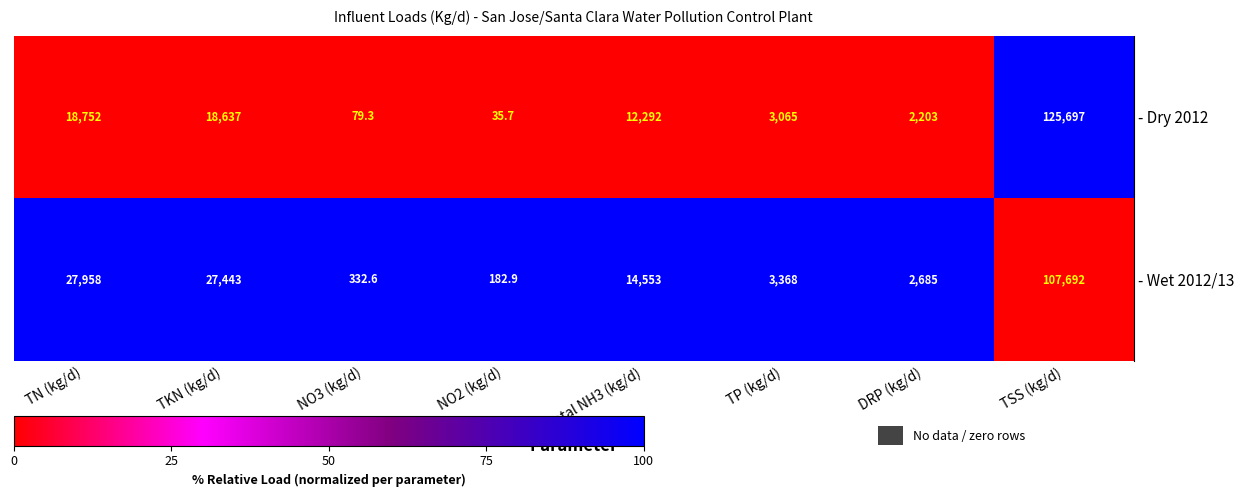

What is the smallest value displayed?

35.7